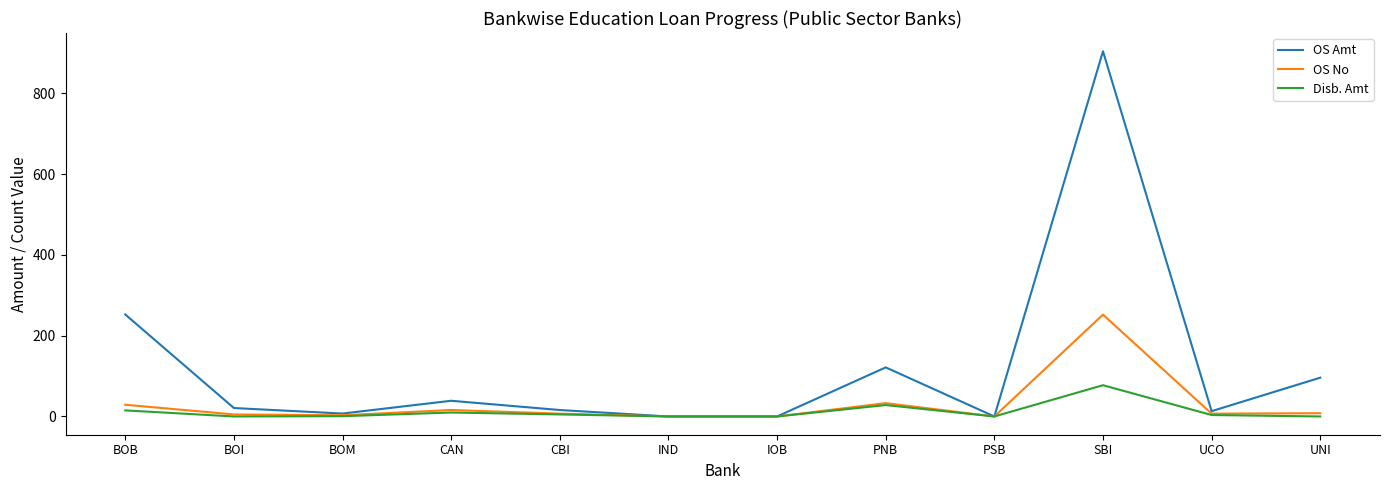

List the series in order of their peak value, highest first.

OS Amt, OS No, Disb. Amt